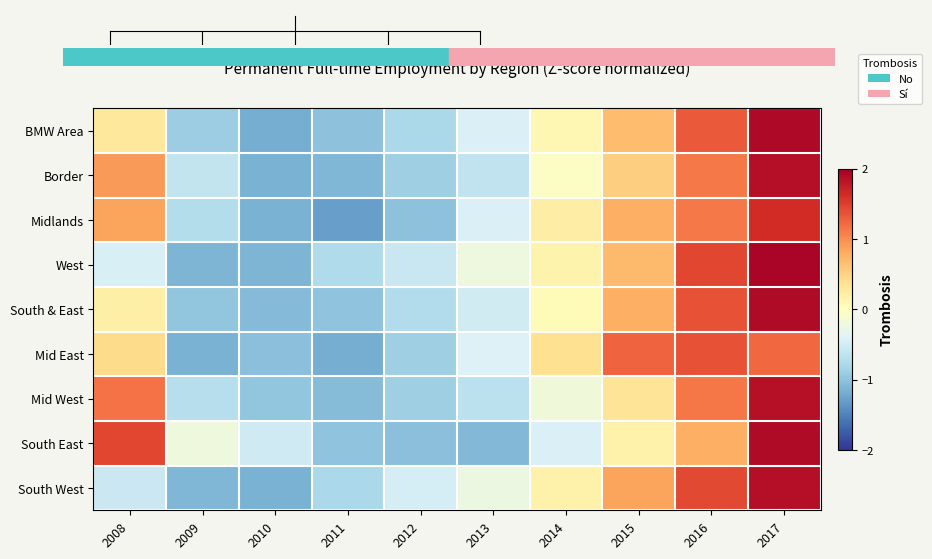

Reading right to left, what are all the values shown in this chart?

BMW Area: 2017=1.9	2016=1.3	2015=0.7	2014=0.1	2013=-0.4	2012=-0.8	2011=-1.0	2010=-1.2	2009=-0.9	2008=0.3
Border: 2017=1.9	2016=1.1	2015=0.5	2014=-0.0	2013=-0.6	2012=-0.9	2011=-1.1	2010=-1.2	2009=-0.6	2008=0.9
Midlands: 2017=1.6	2016=1.1	2015=0.8	2014=0.2	2013=-0.4	2012=-1.0	2011=-1.3	2010=-1.2	2009=-0.7	2008=0.9
West: 2017=1.9	2016=1.4	2015=0.7	2014=0.1	2013=-0.2	2012=-0.6	2011=-0.8	2010=-1.1	2009=-1.1	2008=-0.4
South & East: 2017=1.9	2016=1.4	2015=0.8	2014=0.0	2013=-0.5	2012=-0.7	2011=-1.0	2010=-1.1	2009=-1.0	2008=0.2
Mid East: 2017=1.2	2016=1.4	2015=1.3	2014=0.4	2013=-0.4	2012=-0.9	2011=-1.2	2010=-1.0	2009=-1.2	2008=0.4
Mid West: 2017=1.8	2016=1.1	2015=0.3	2014=-0.2	2013=-0.7	2012=-0.9	2011=-1.1	2010=-1.0	2009=-0.7	2008=1.2
South East: 2017=1.9	2016=0.8	2015=0.2	2014=-0.4	2013=-1.1	2012=-1.0	2011=-1.0	2010=-0.5	2009=-0.2	2008=1.4
South West: 2017=1.9	2016=1.4	2015=0.8	2014=0.2	2013=-0.2	2012=-0.5	2011=-0.8	2010=-1.1	2009=-1.1	2008=-0.6